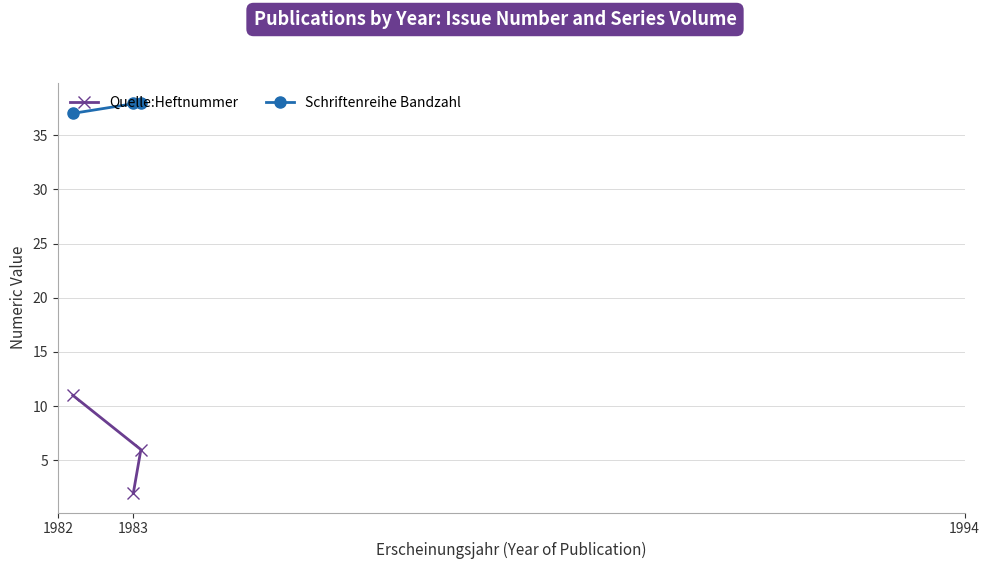

Which series has the widest spread of values?

Quelle:Heftnummer